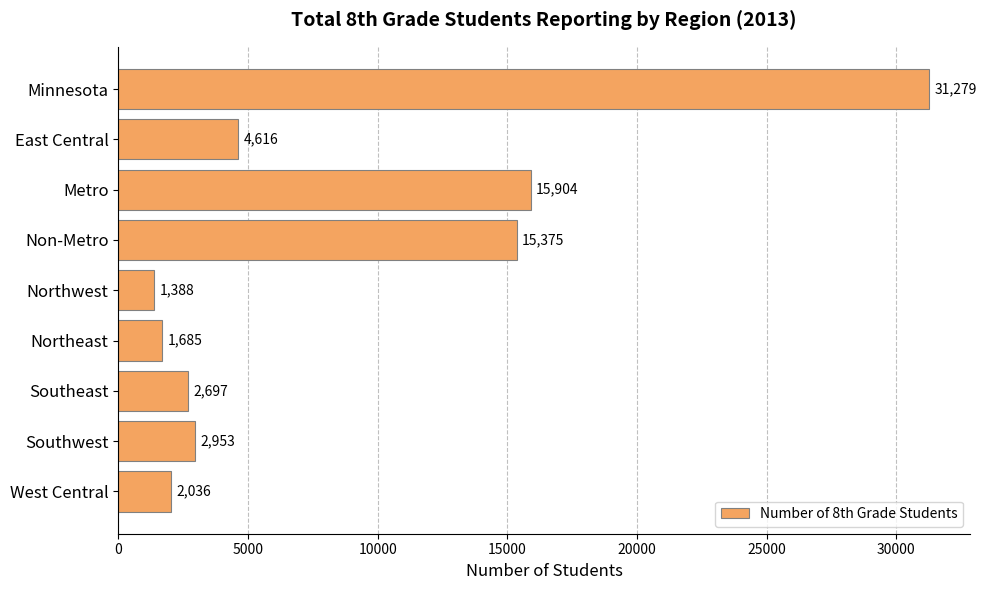

Rank the categories by value from highest to lowest.

Minnesota, Metro, Non-Metro, East Central, Southwest, Southeast, West Central, Northeast, Northwest